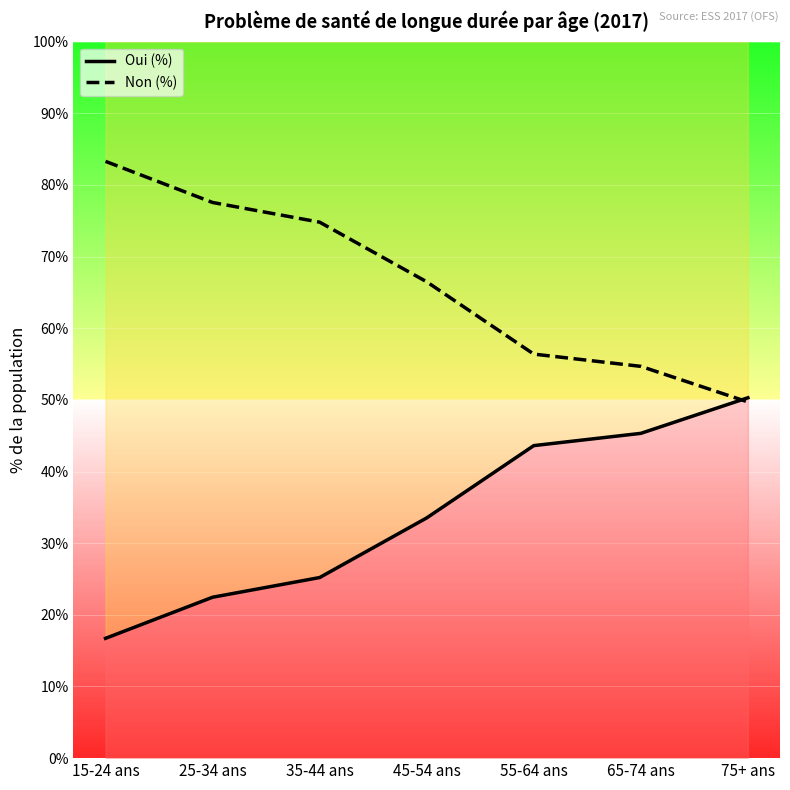

What is the sum of the Non (%) values at 25-34 ans and 75+ ans?

127.3